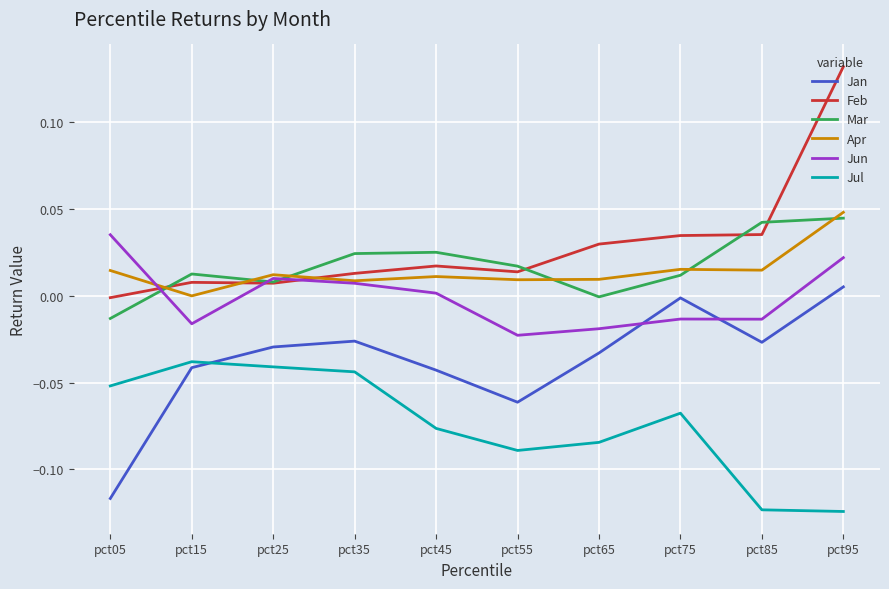

How many times do Apr and Mar cross each other?

6